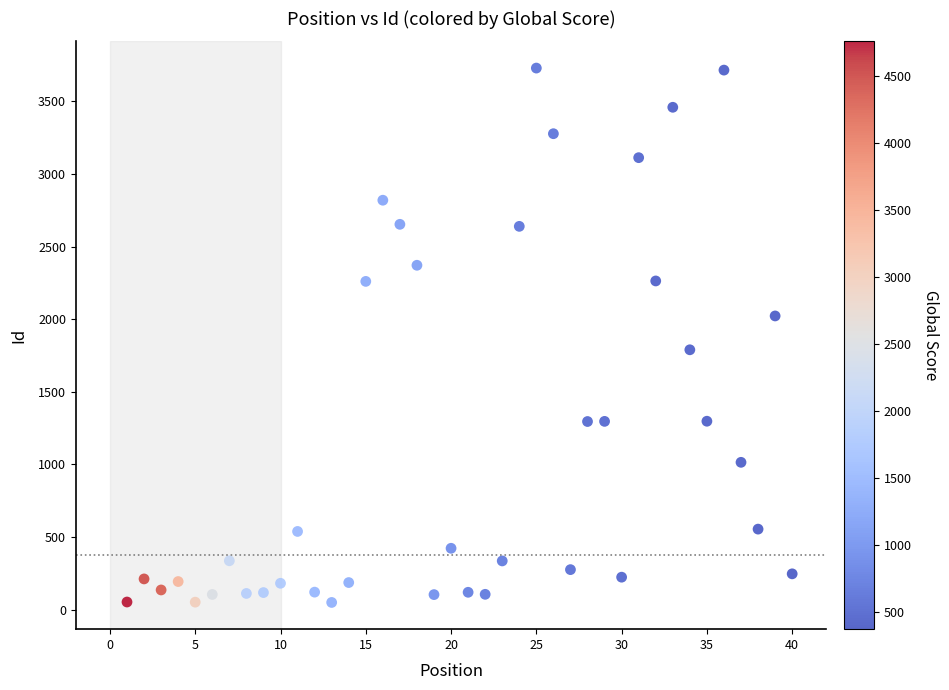

What is the range of Y values (max minus min)?

3680